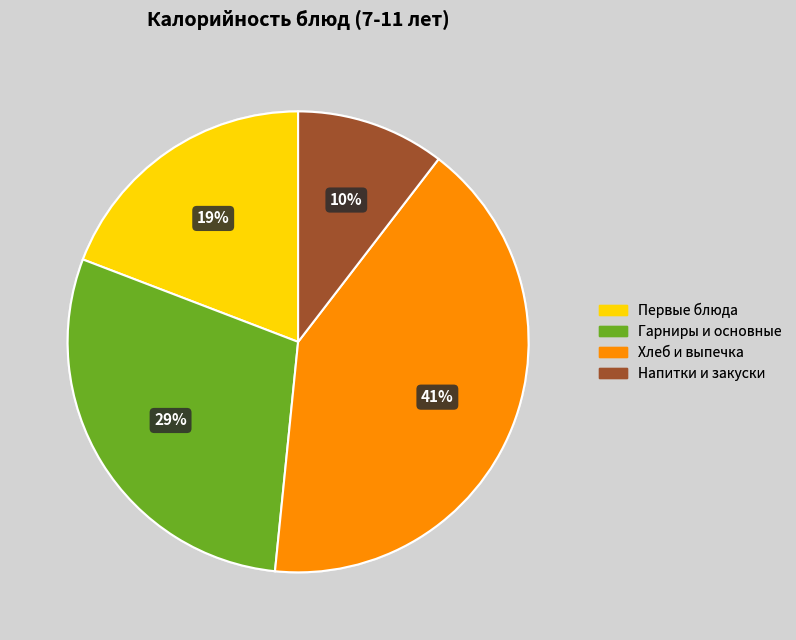

Is there any slice that represents more than half of the pie?

No